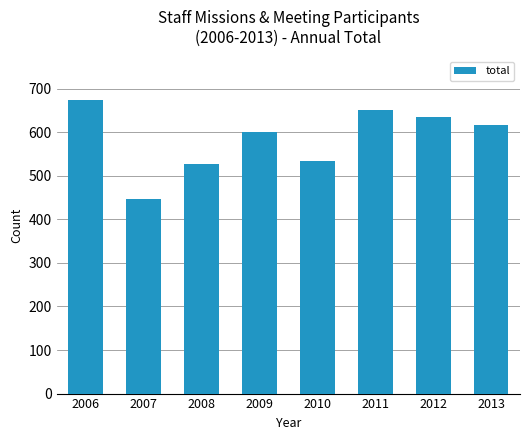

At which label does the data first exceed 617?

2006